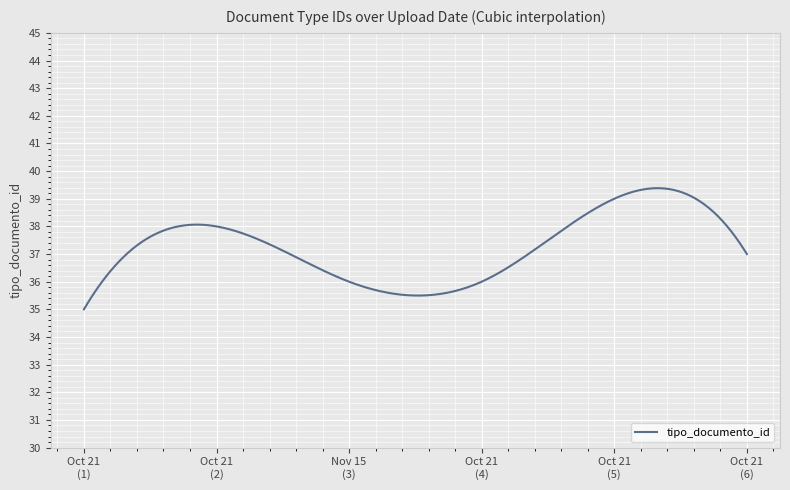

What is the difference between the maximum and minimum values?

4.4